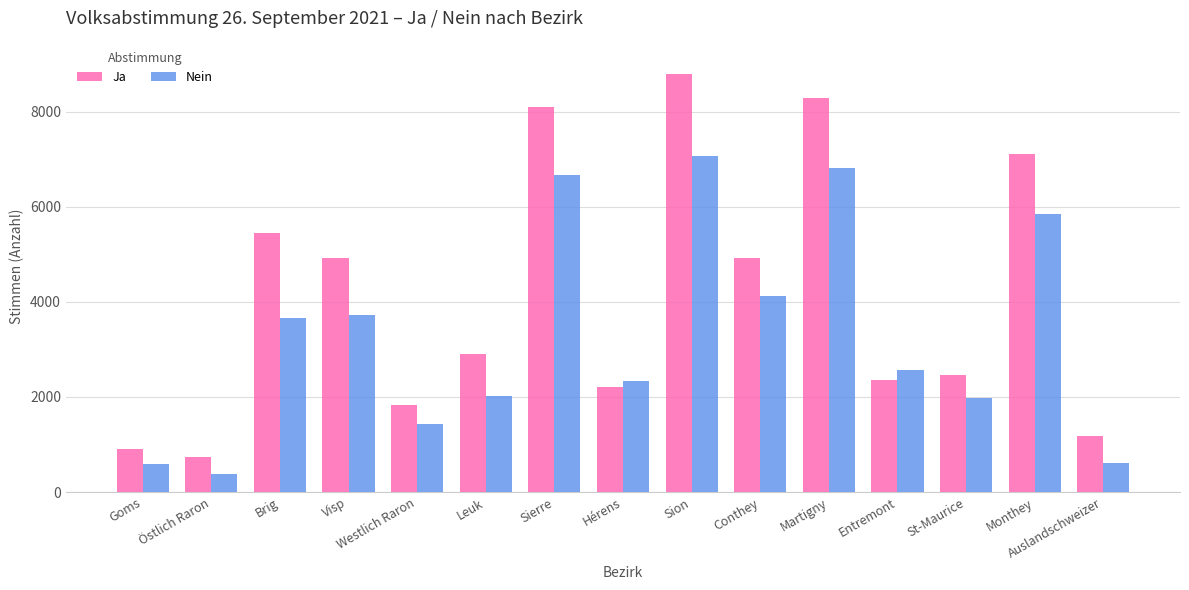

How many categories are shown in the chart?

15